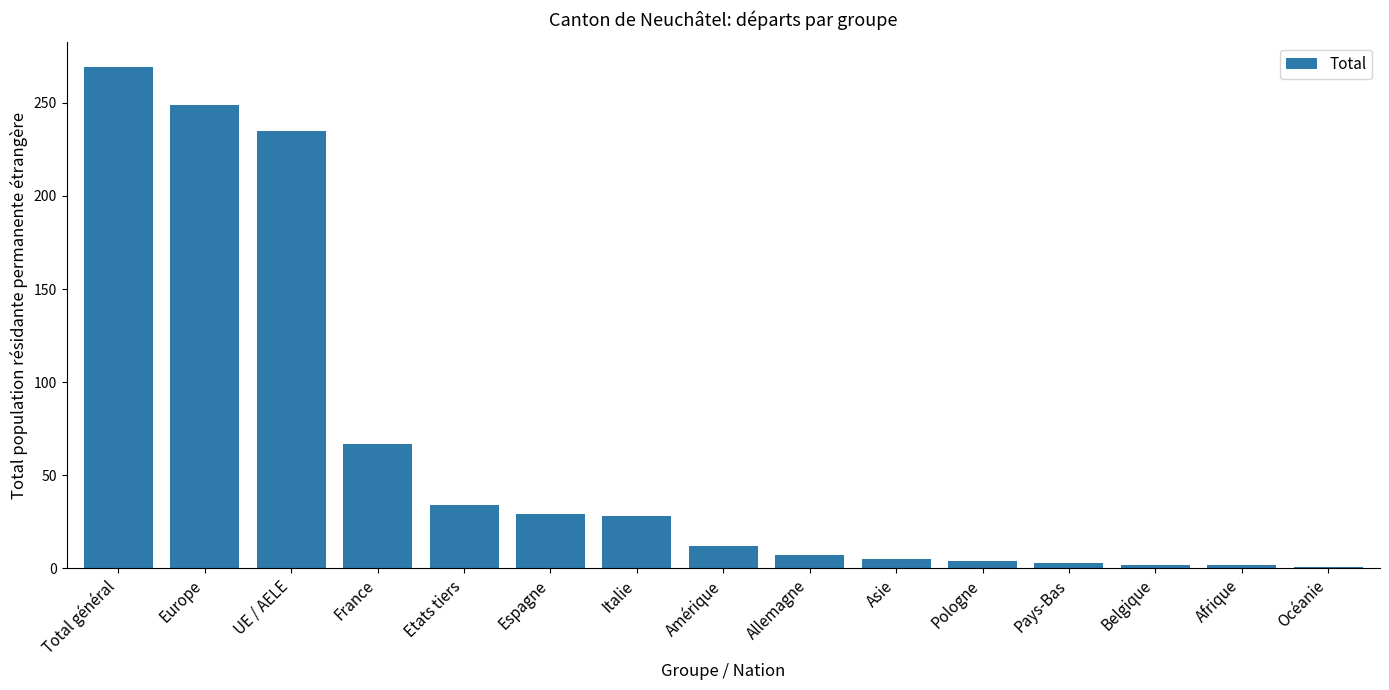

Is it true that the value at UE / AELE is 422?

False